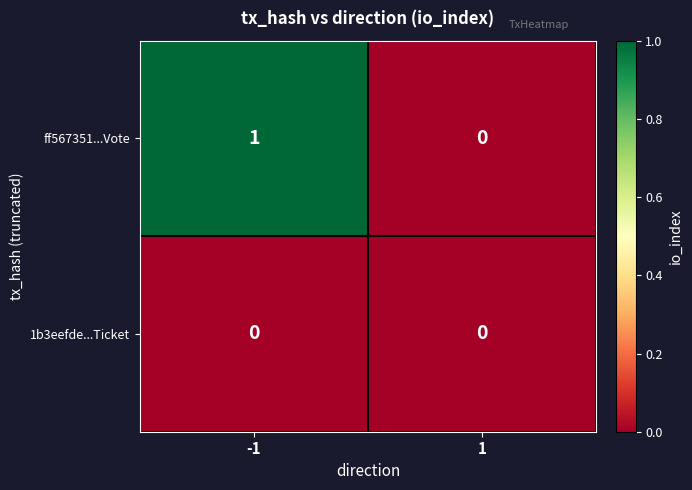

The value of 1b3eefde...Ticket at 1 is 0. True or false?

True